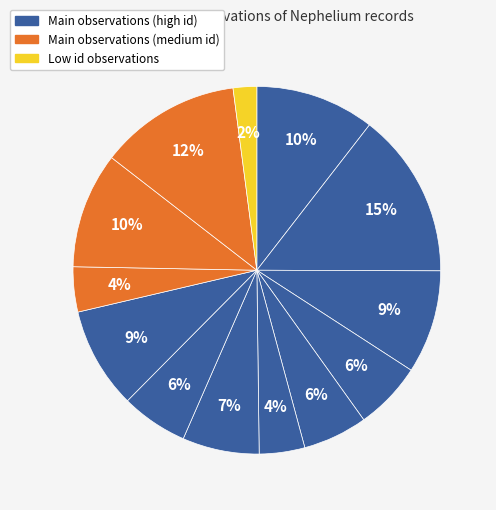

How many segments does this pie chart have?

13